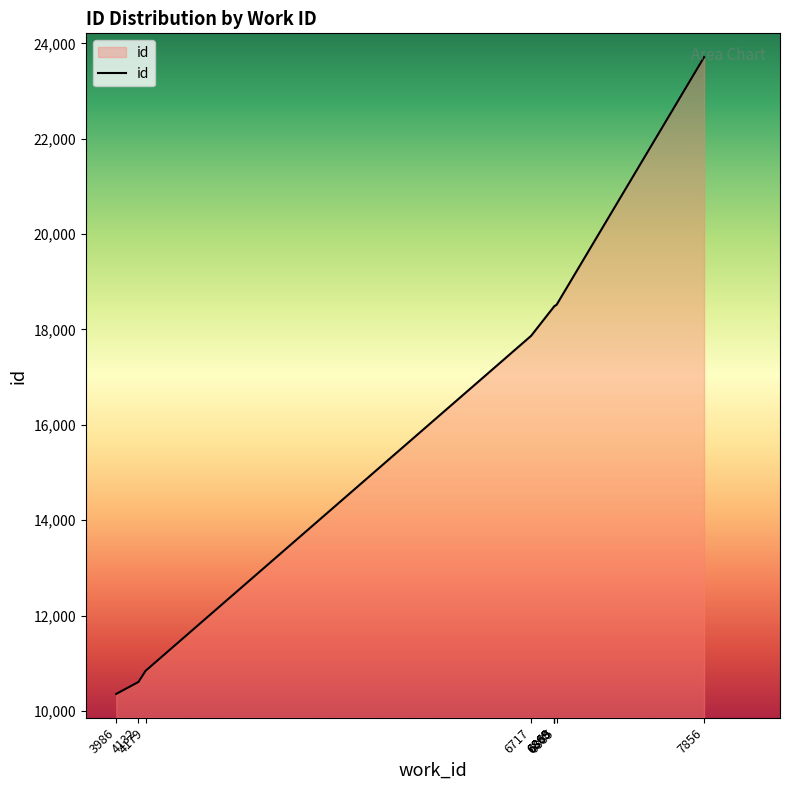

What is the sum of all values?

165833